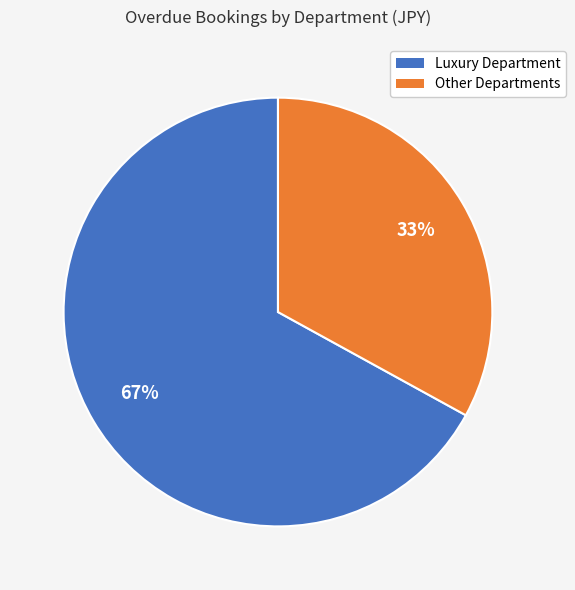

How many slices are in this pie chart?

2